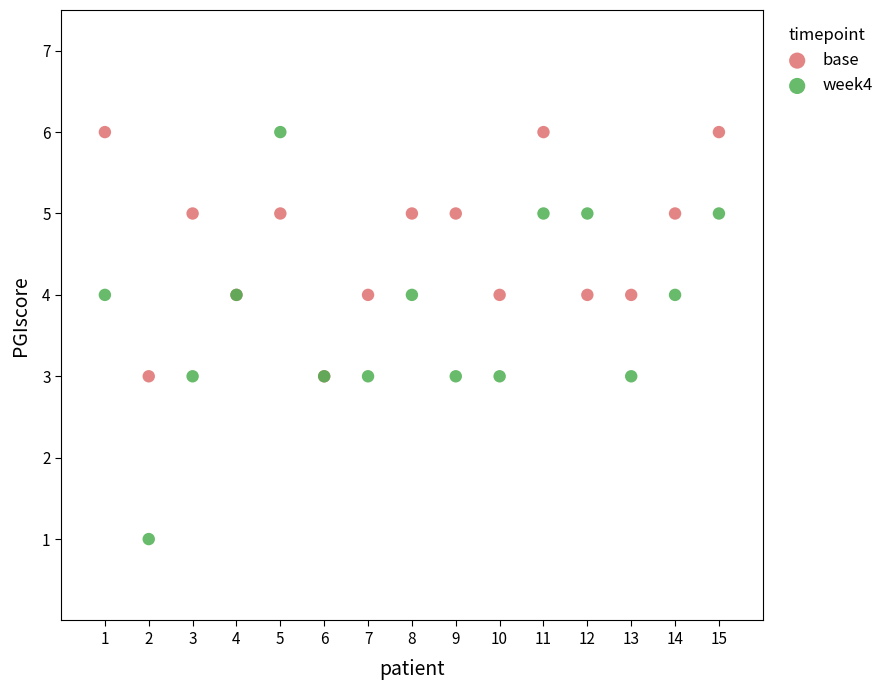

Which series has the largest Y range (max minus min)?

week4